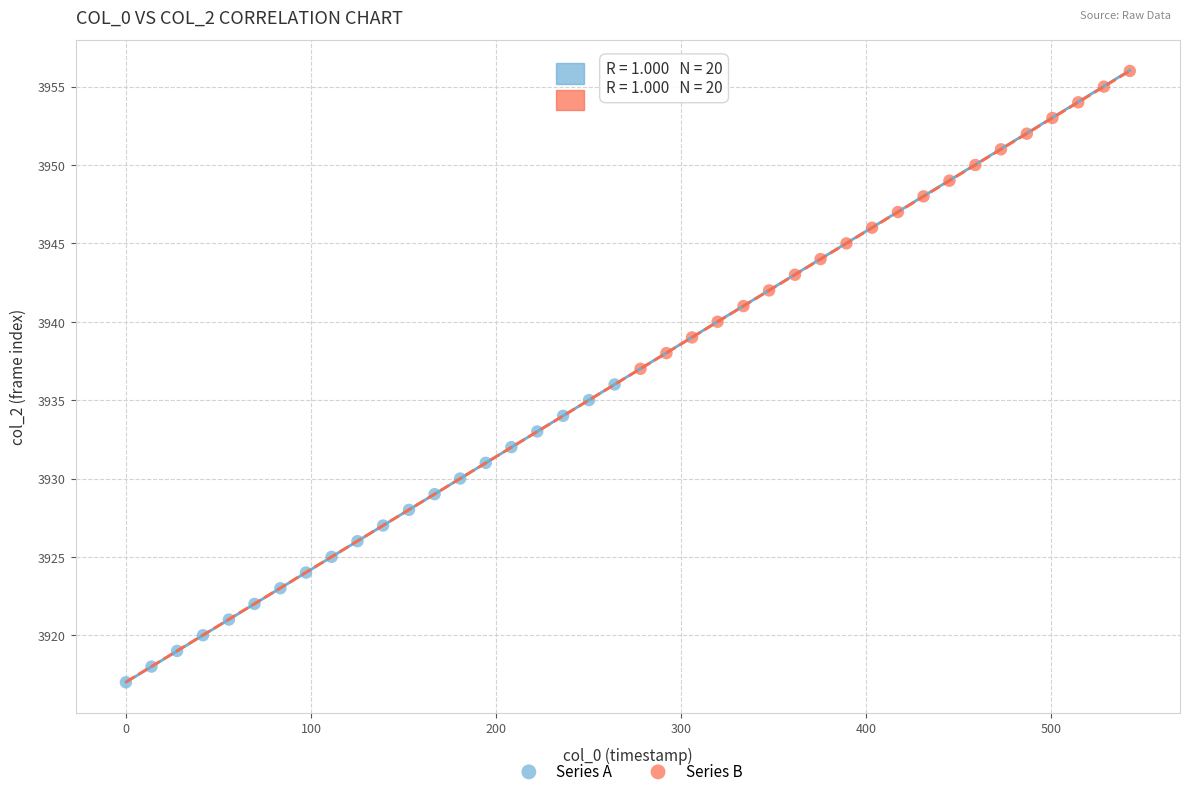

Which series contains the lowest Y value?

Series A